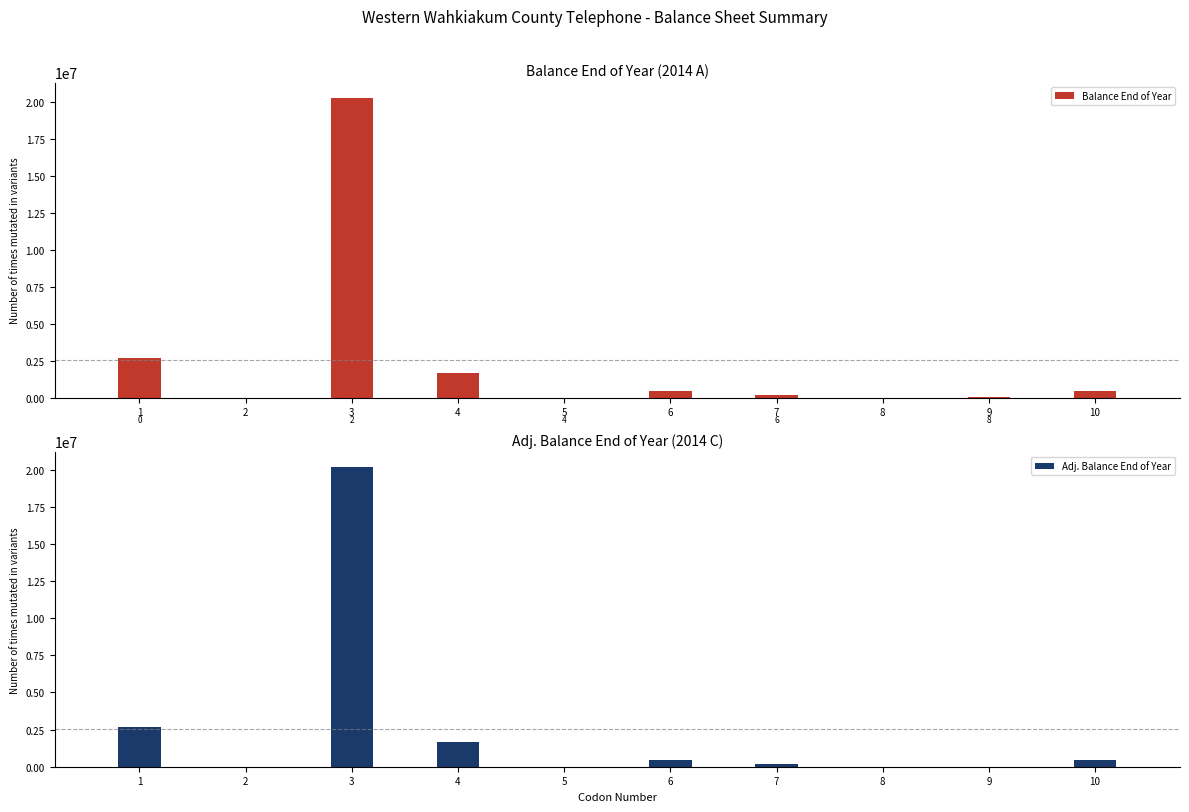

At 4, list the series in order from largest to smallest.

Balance End of Year, Adj. Balance End of Year